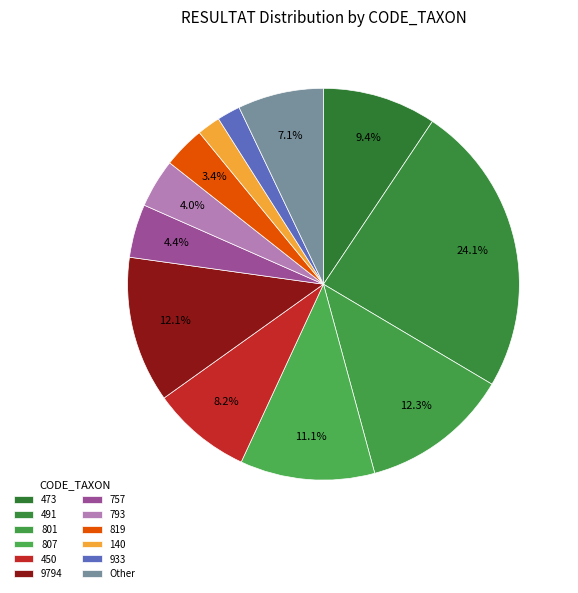

How many slices are in this pie chart?

12